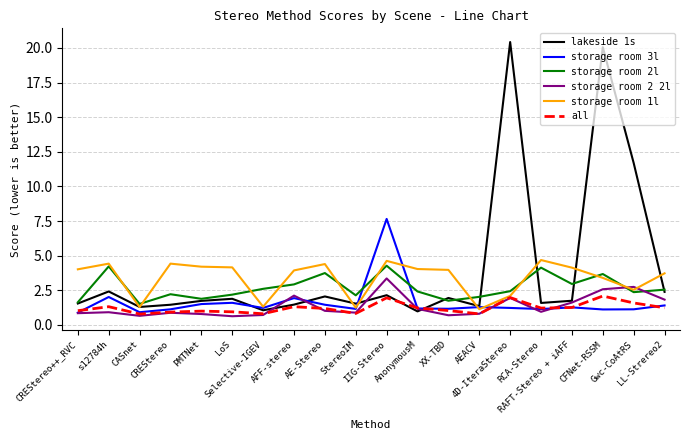

Which series ends up on top after the final intersection of storage room 2 2l and storage room 2l?

storage room 2l